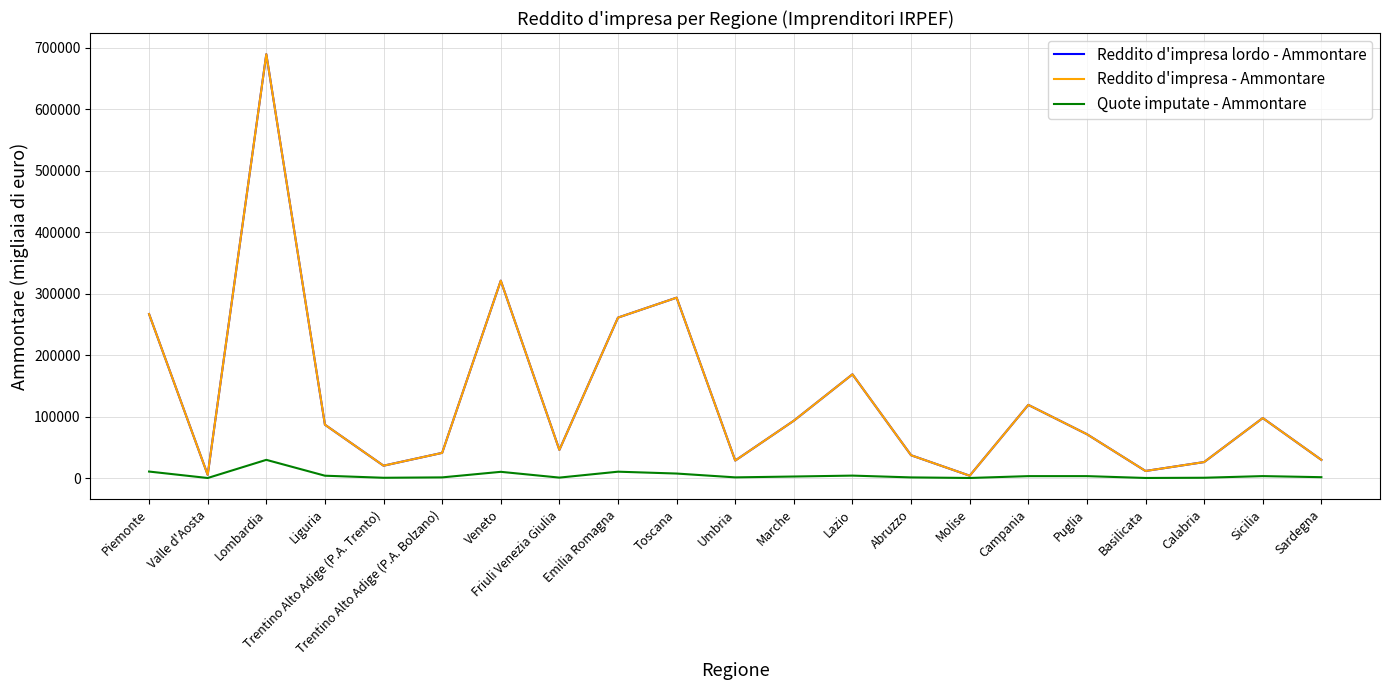

Is it true that Reddito d'impresa lordo - Ammontare equals 29641 at Sardegna?

True